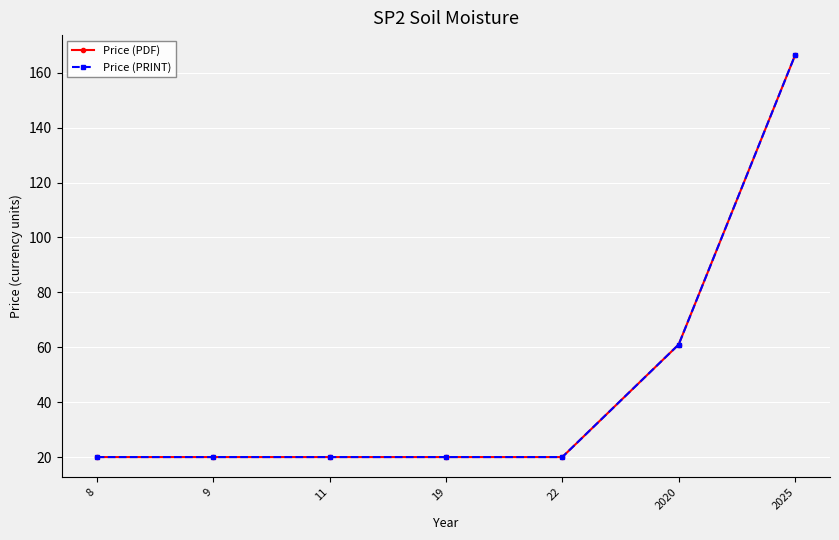

Which series has the largest total across all categories?

Price (PDF)